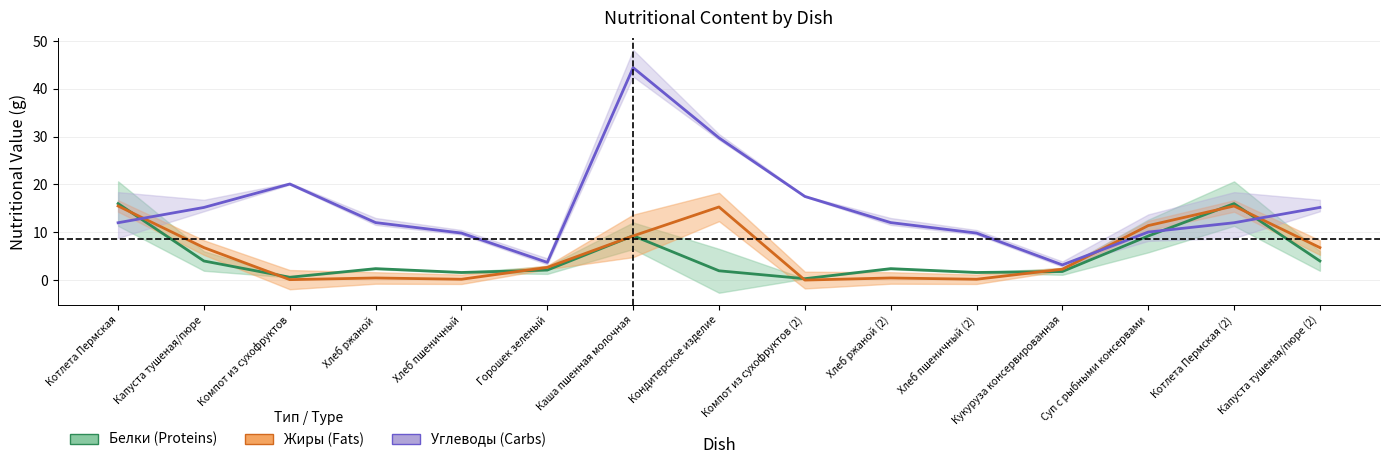

What is the value of the Углеводы (Carbs) point at the 4th from the left?

12.0